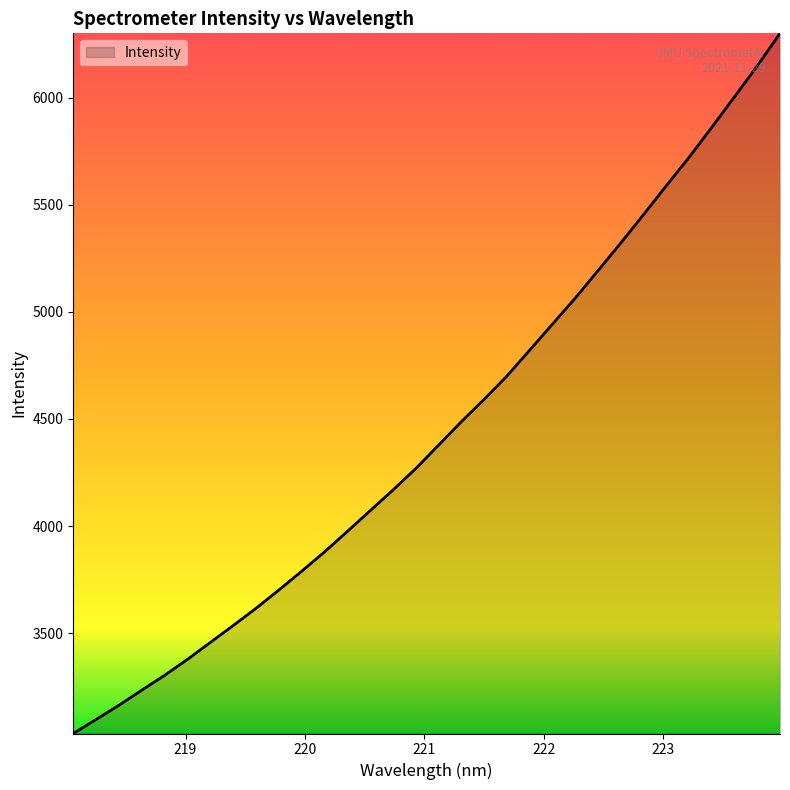

True or false: there are more than 0 points higher than both neighbors.

False